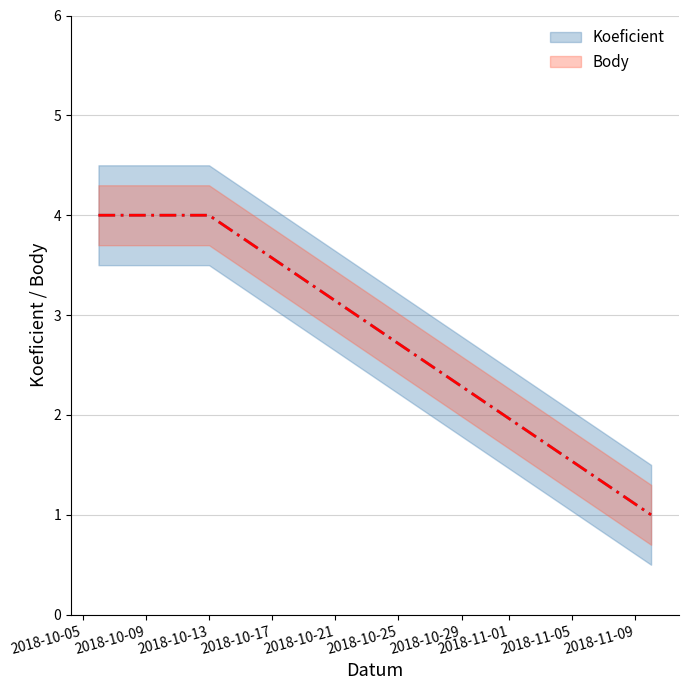

Reading left to right, what are all the values shown in this chart?

Koeficient: 4	4	1
Body: 4	4	1